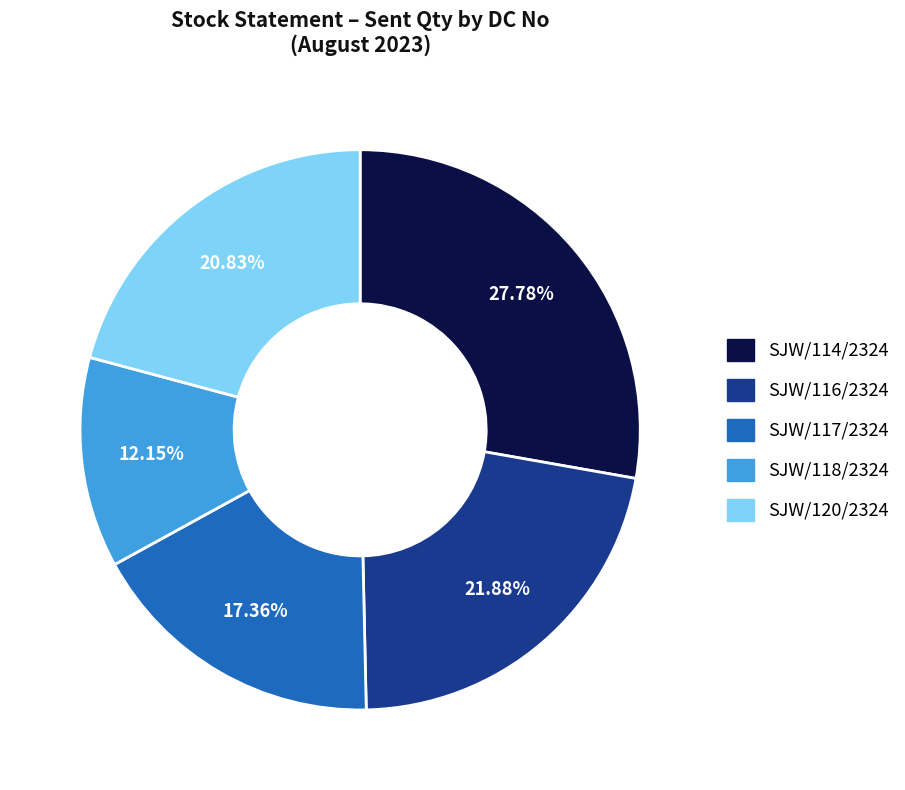

Is there any slice that represents more than half of the pie?

No